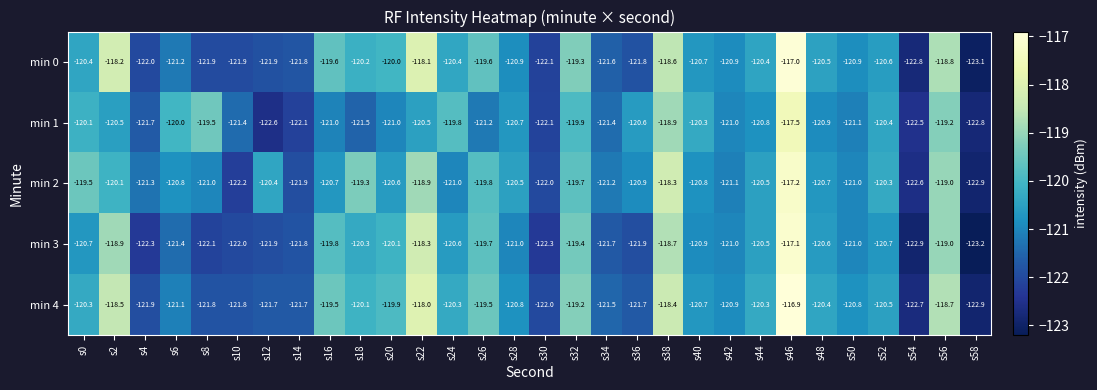

List the series in order of their peak value, highest first.

min 4, min 0, min 3, min 2, min 1